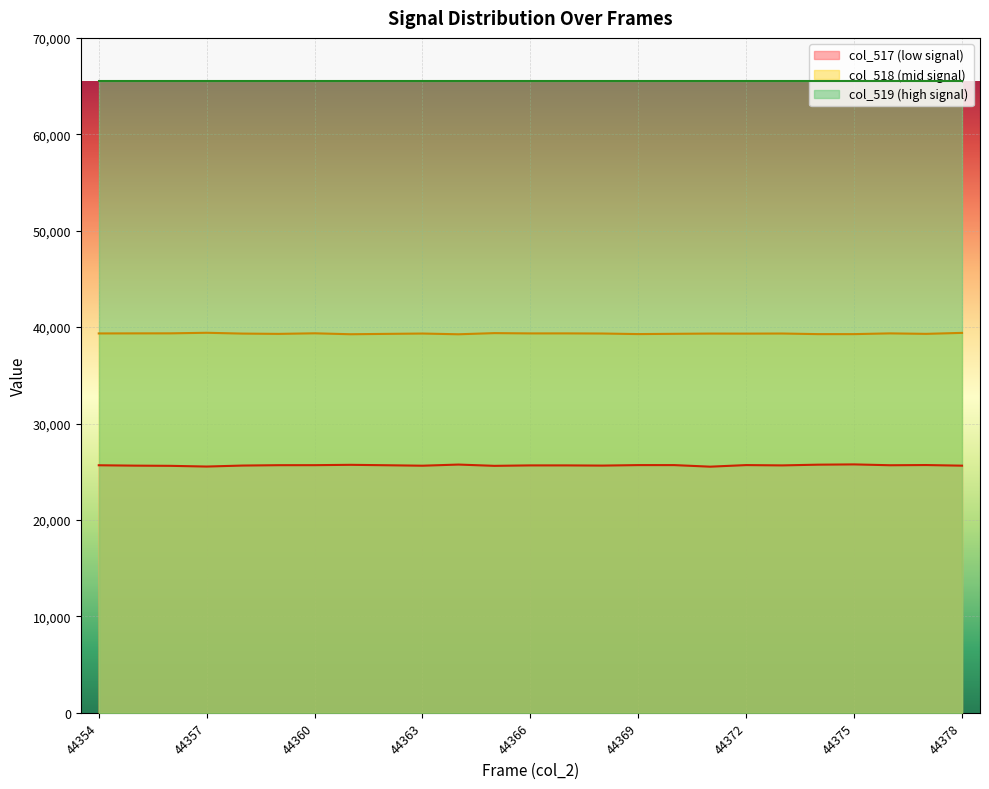

The col_518 series shows 10219 at 44356. True or false?

False